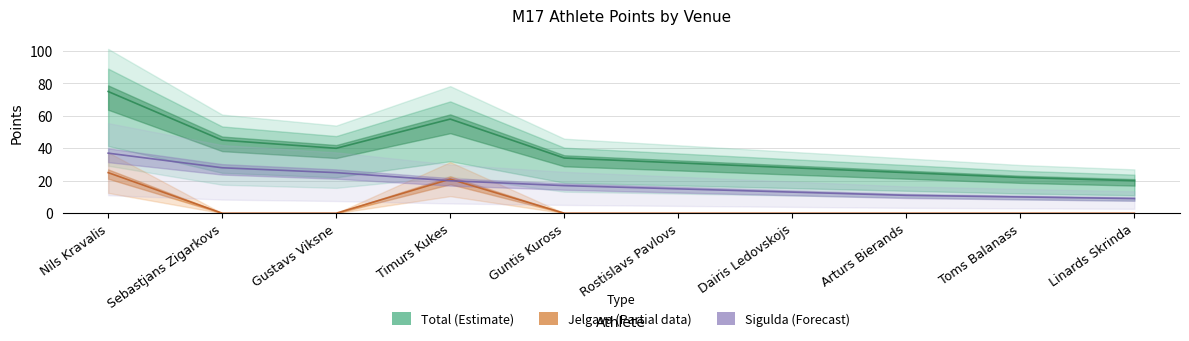

True or false: jelgava and total intersect in this chart.

False